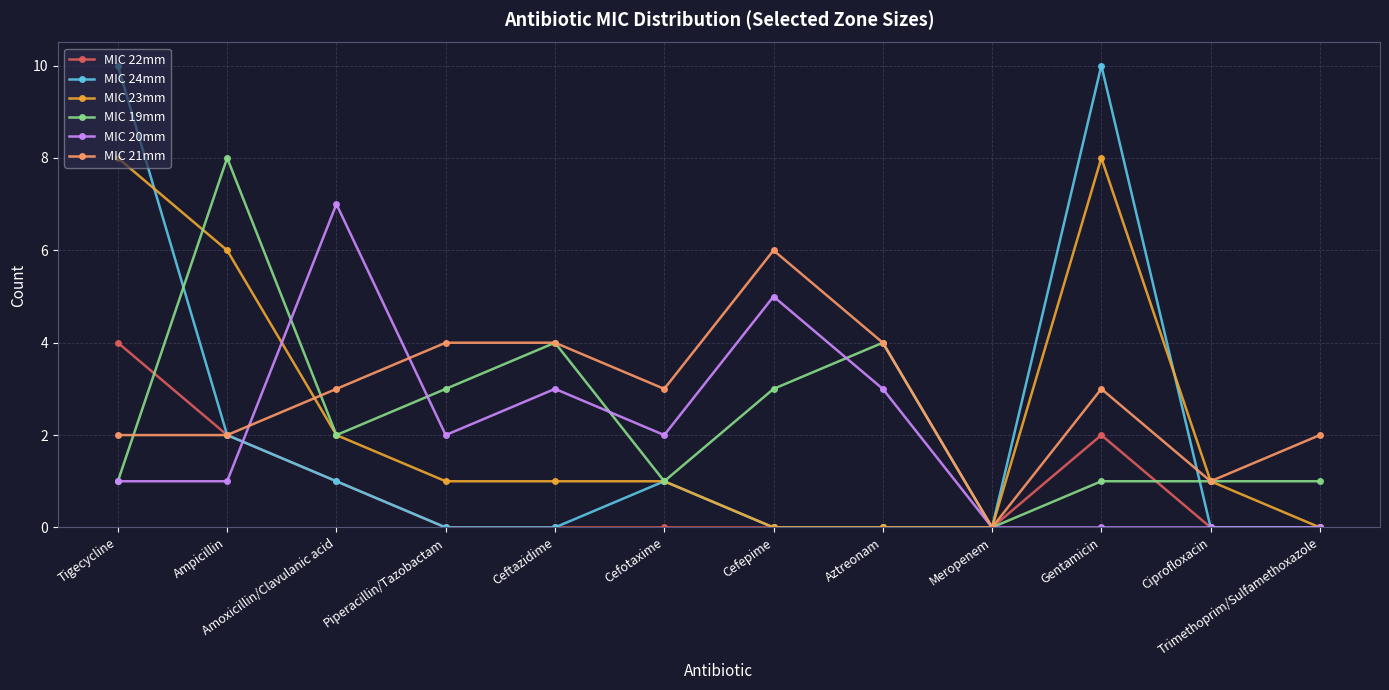

What is the spread (max minus min) of values at Trimethoprim/Sulfamethoxazole?

2